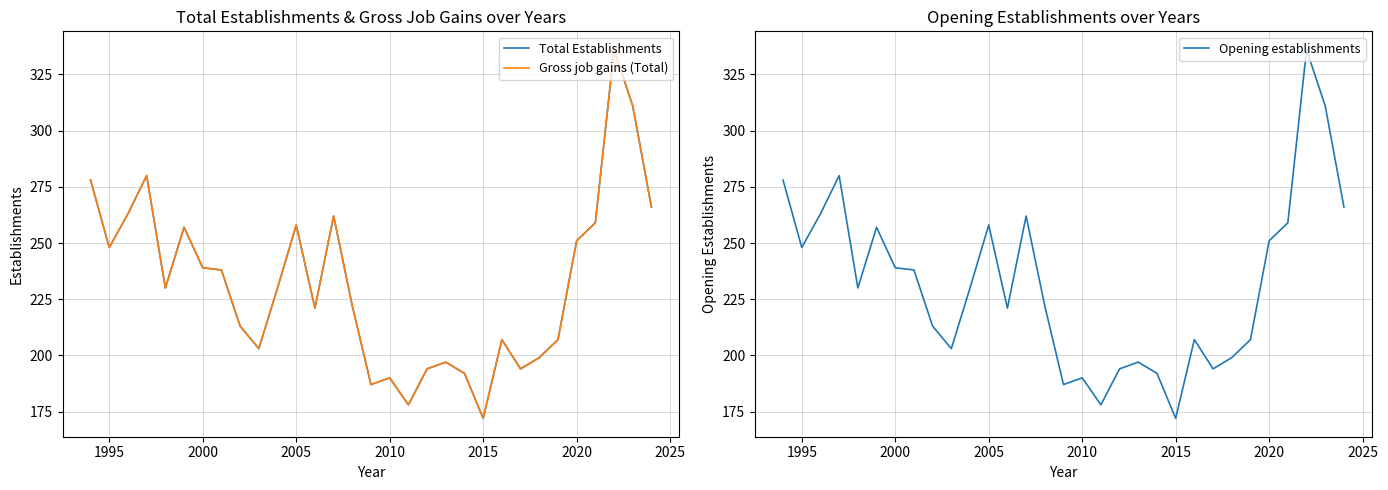

What is the maximum value for Opening establishments?

336